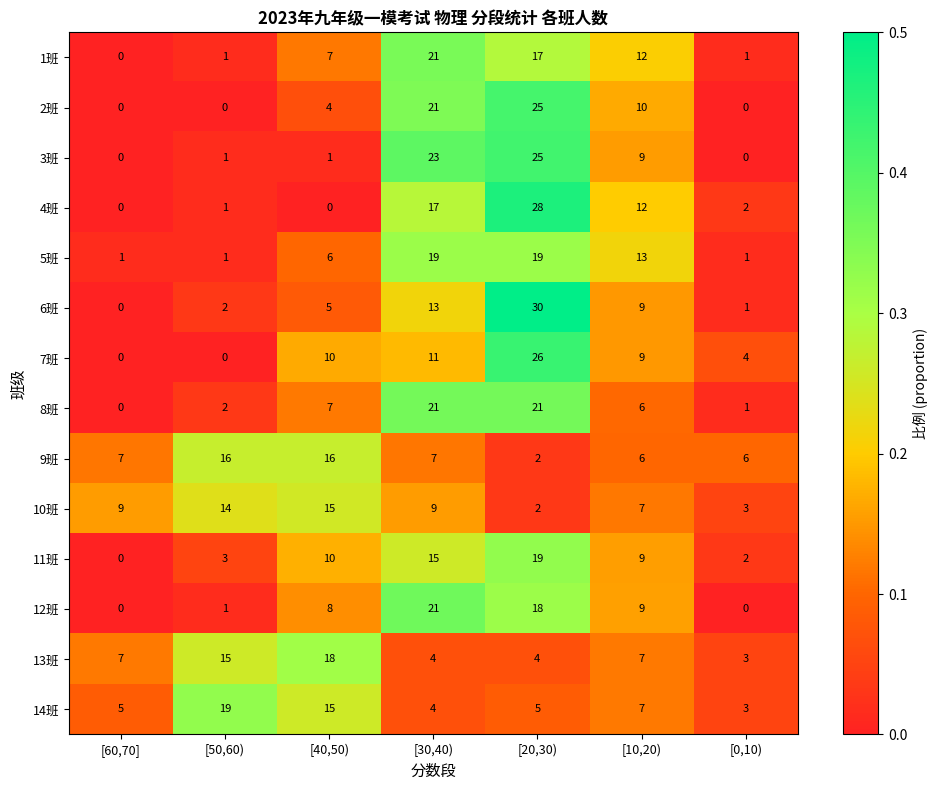

What is the difference between the highest and lowest values at [40,50)?

18